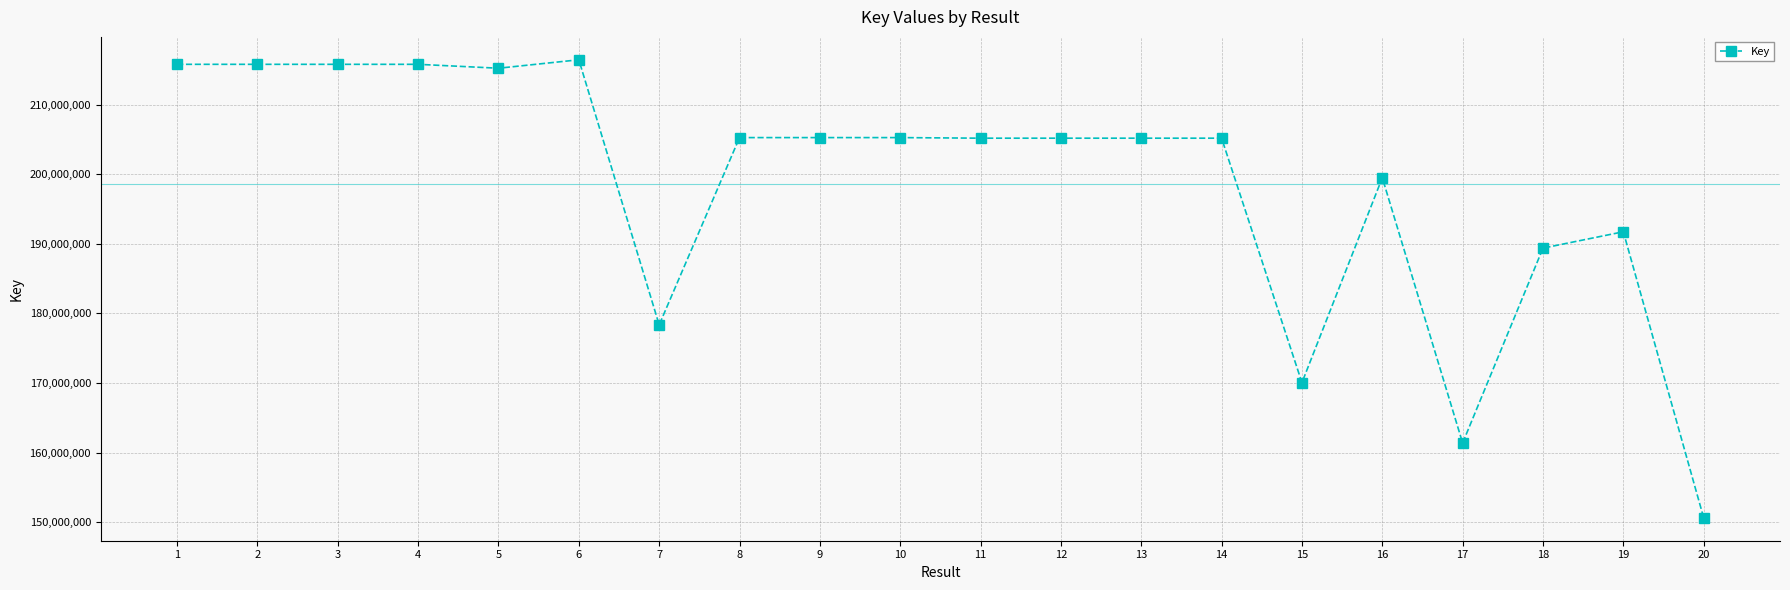

What is the greatest value displayed?

216453364